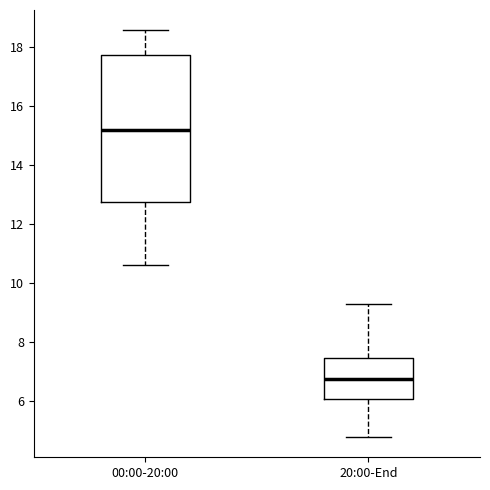

Which box's median line is the highest?

00:00-20:00